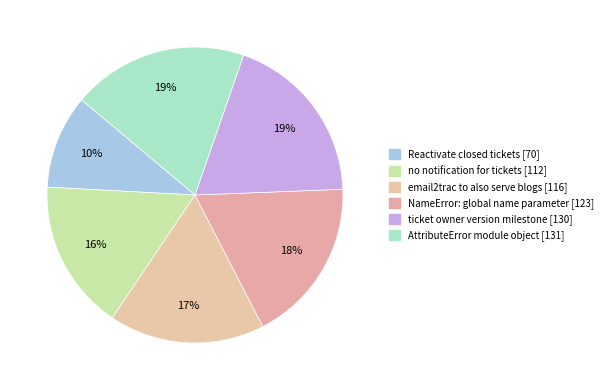

How many slices are in this pie chart?

6